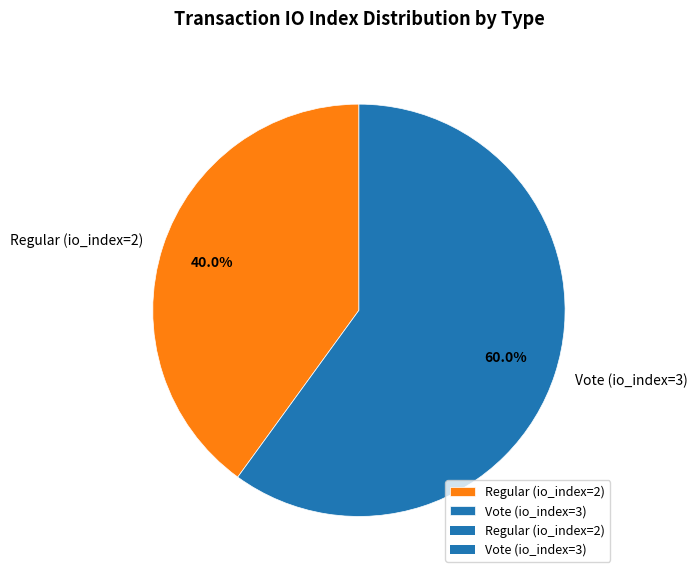

To the nearest percent, what is the combined percentage of Regular (io_index=2) and Vote (io_index=3)?

100%